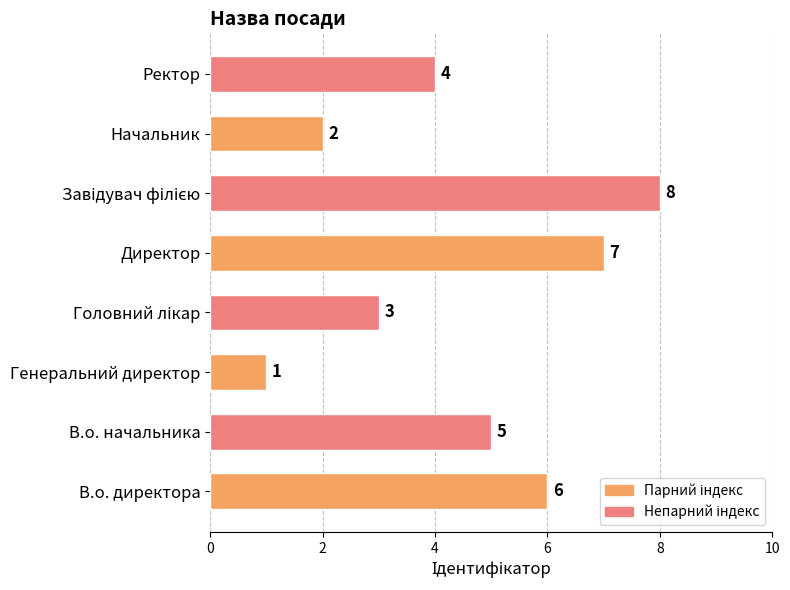

What is the difference between the maximum and minimum values?

7